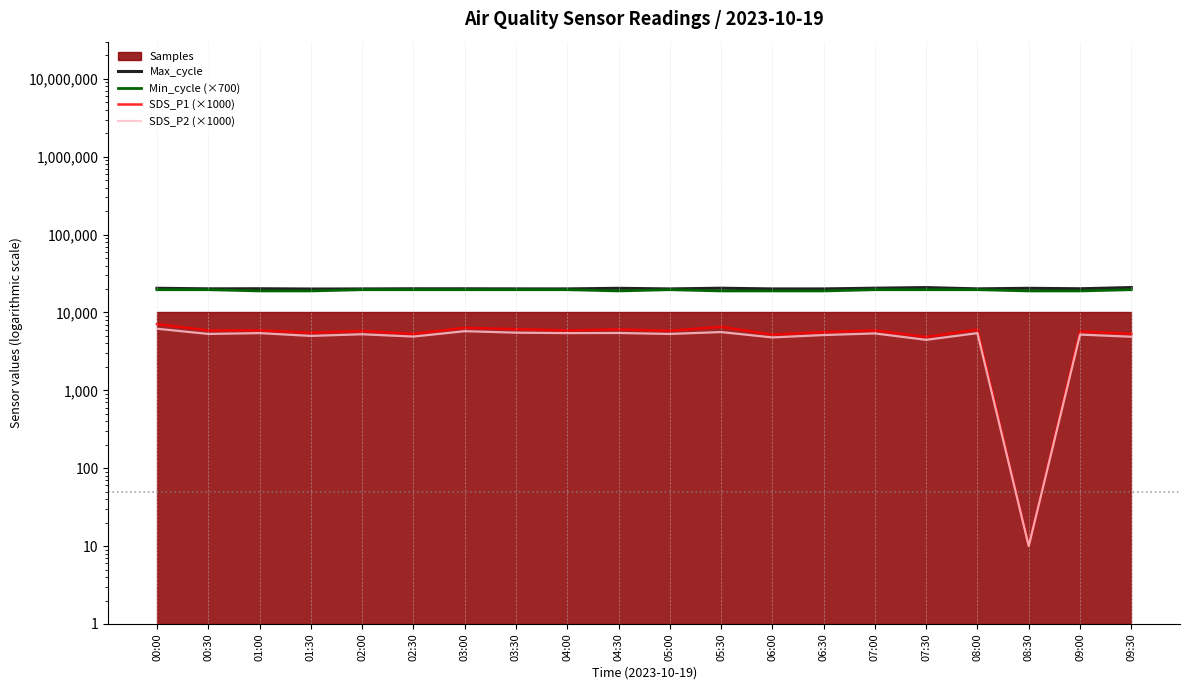

True or false: SDS_P2 (×1000) has more than 2 interior local peaks.

True